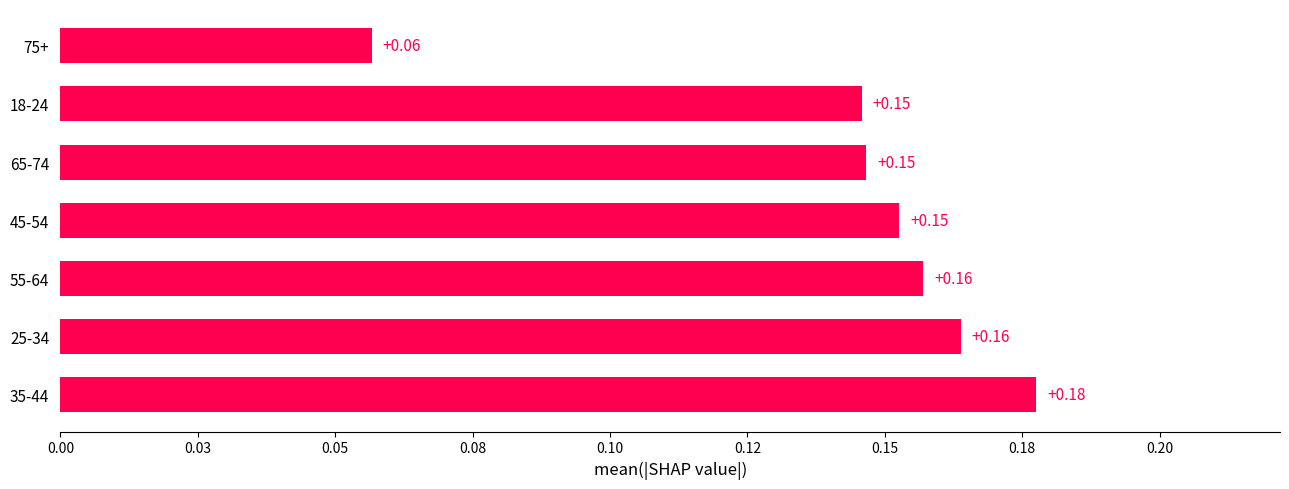

What is the minimum value shown in the chart?

0.1